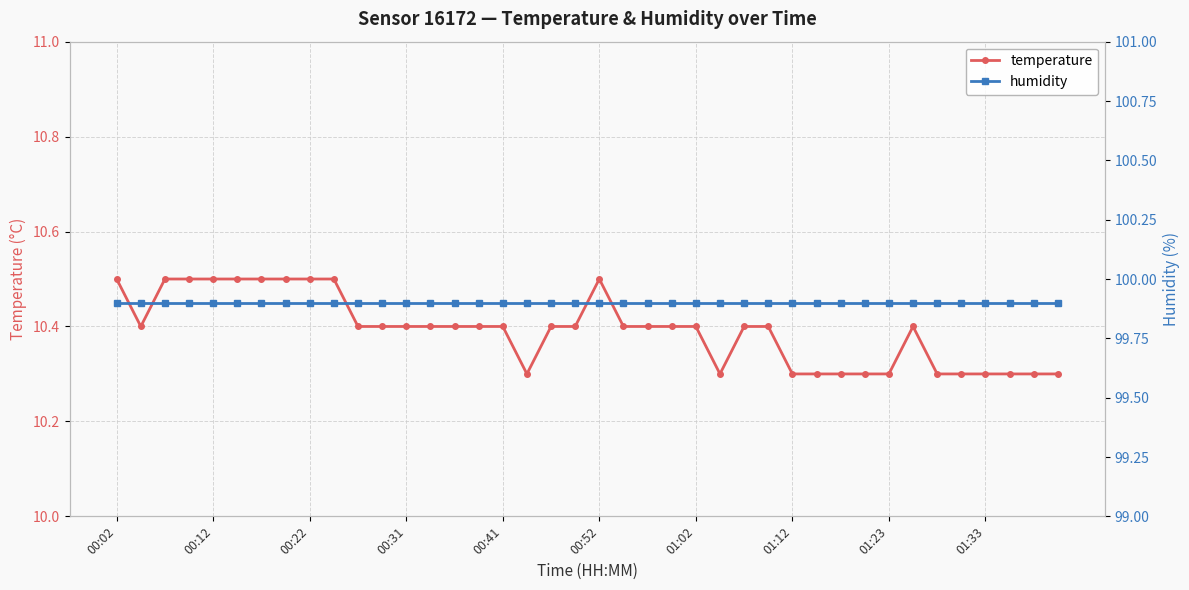

True or false: temperature and humidity intersect in this chart.

False